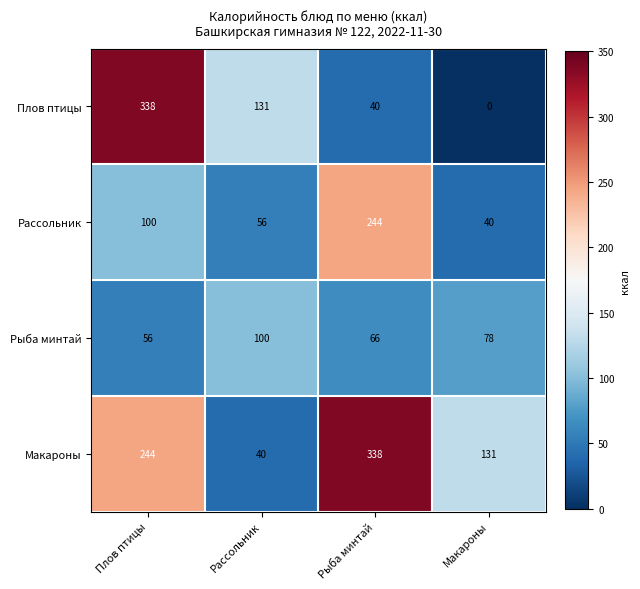

At Рыба минтай, list the series in order from smallest to largest.

Плов птицы, Рыба минтай, Рассольник, Макароны